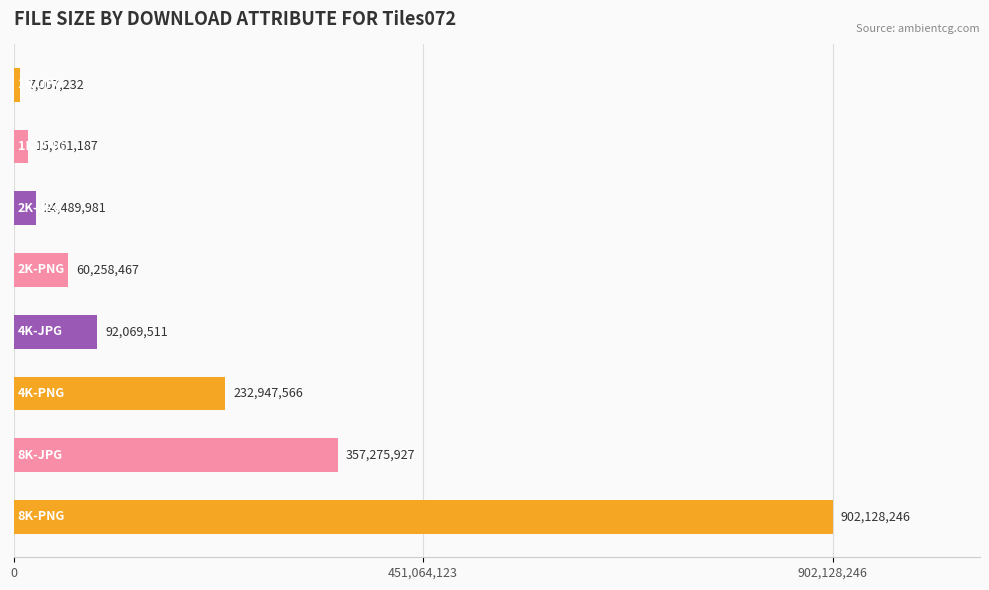

Does the chart contain stacked bars?

No